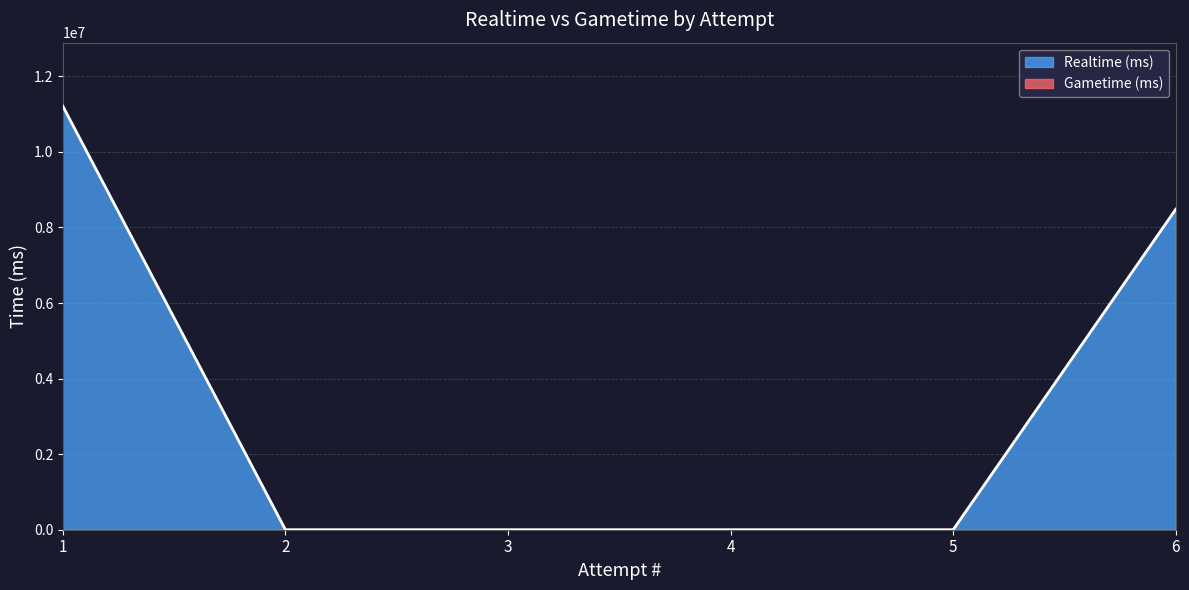

Count the values in the range 0 to 8481835.

5